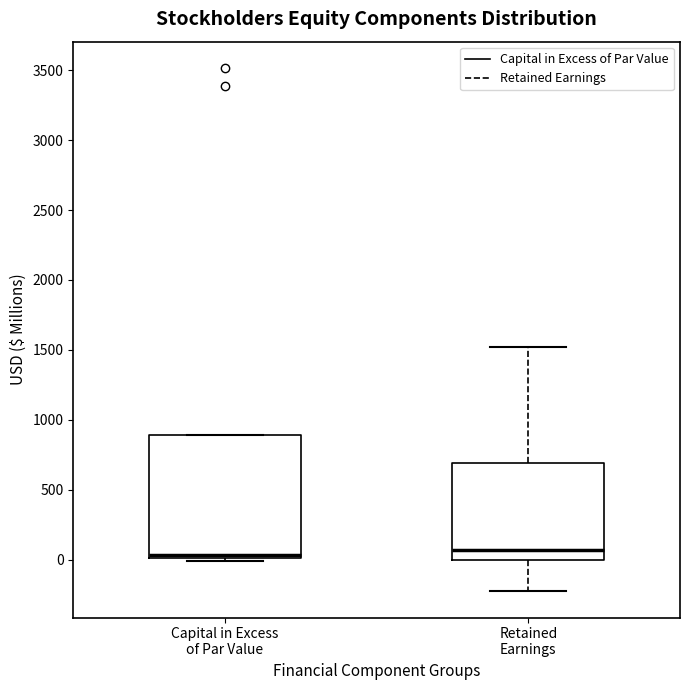

Reading left to right, transcribe this box plot: for each box, give where its median line is, the range the box spans, and where its two whiskers end, as read against the y-axis. The values are not printed on the chart, so give them approximately, as read against the axis.

Capital in Excess of Par Value: median 50, box 0 to 900, whiskers 0 (just below the box's lower edge) to 900
Retained Earnings: median 50, box 0 to 700, whiskers -250 to 1500